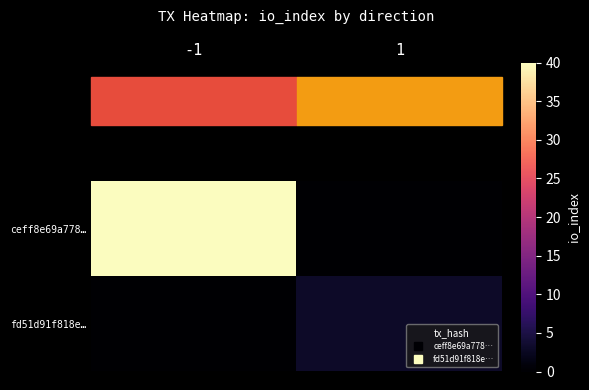

At which category is the sum across all series the highest?

-1